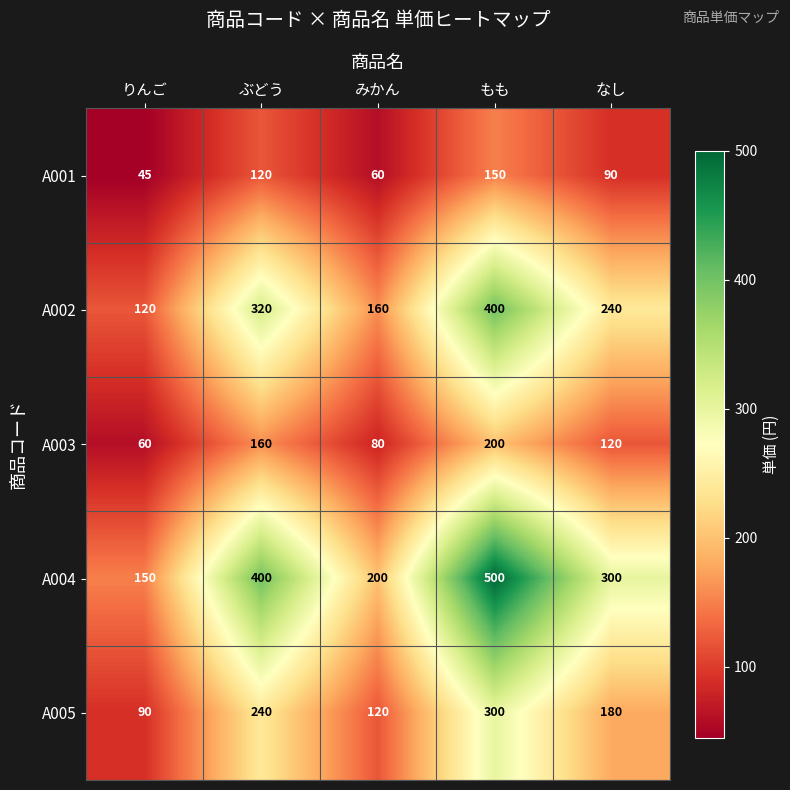

What is the difference between the maximum and second lowest values in the A002 series?

240